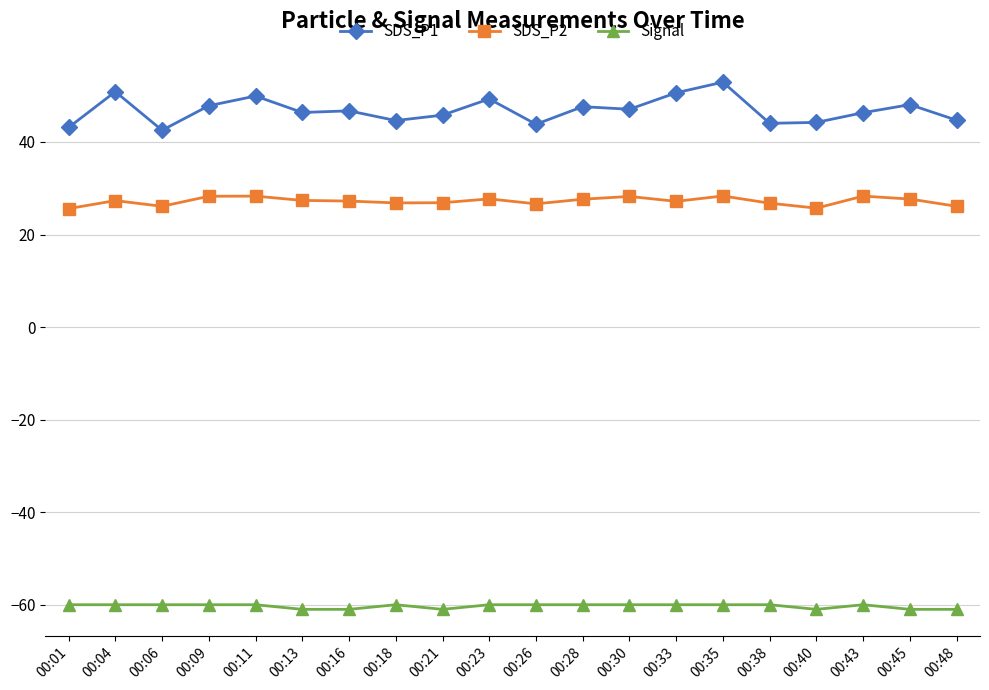

Is it true that Signal equals -60.0 at 00:09?

True